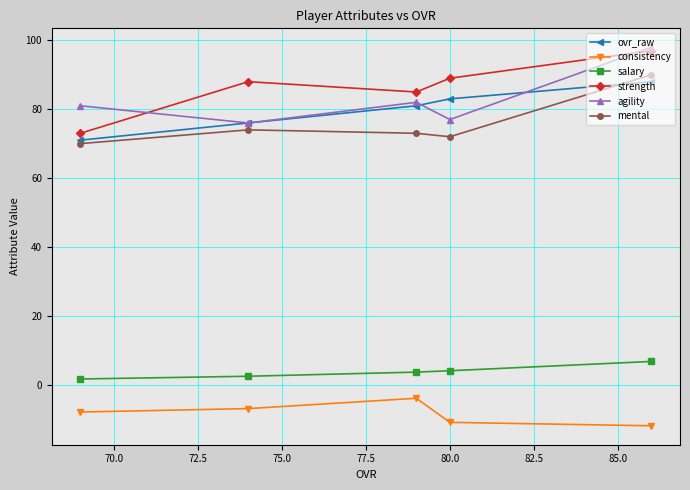

At how many categories does at least one series exceed 20?

5